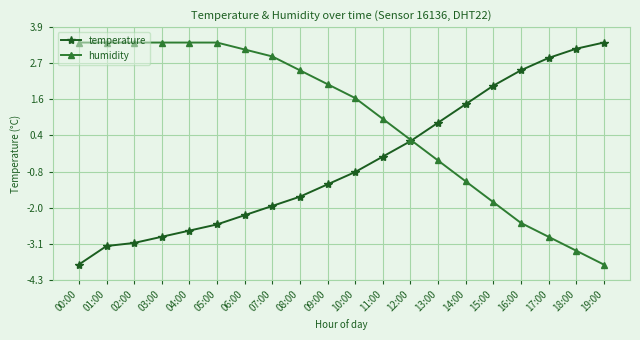

At how many categories does at least one series exceed -3?

20